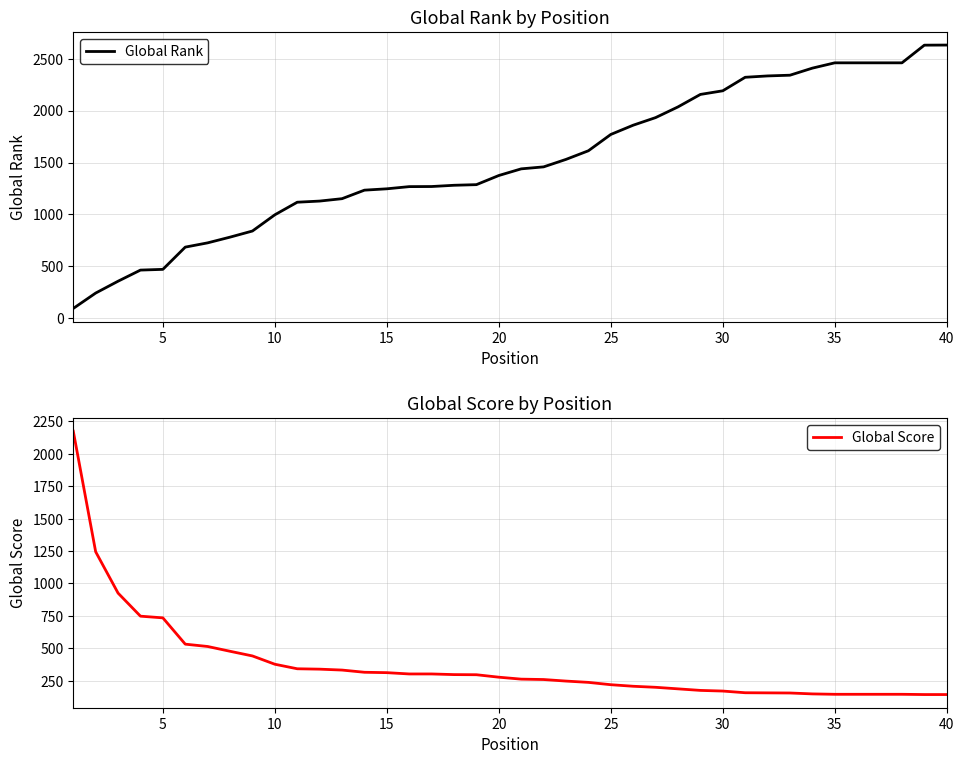

At how many categories does at least one series exceed 1205?

29